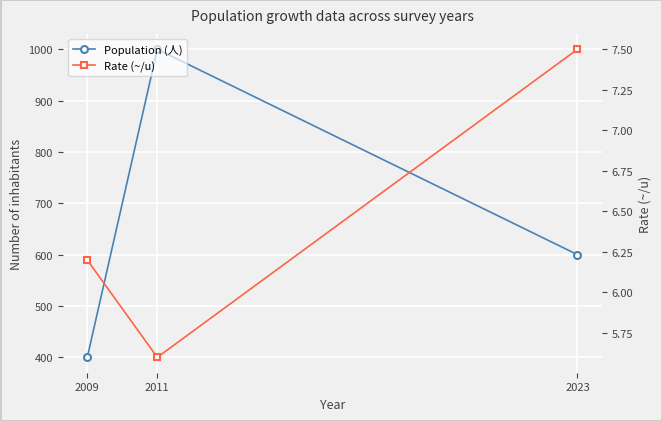

Is the value of Population (人) at 2023 greater than the value of Rate (~/u) at 2023?

Yes